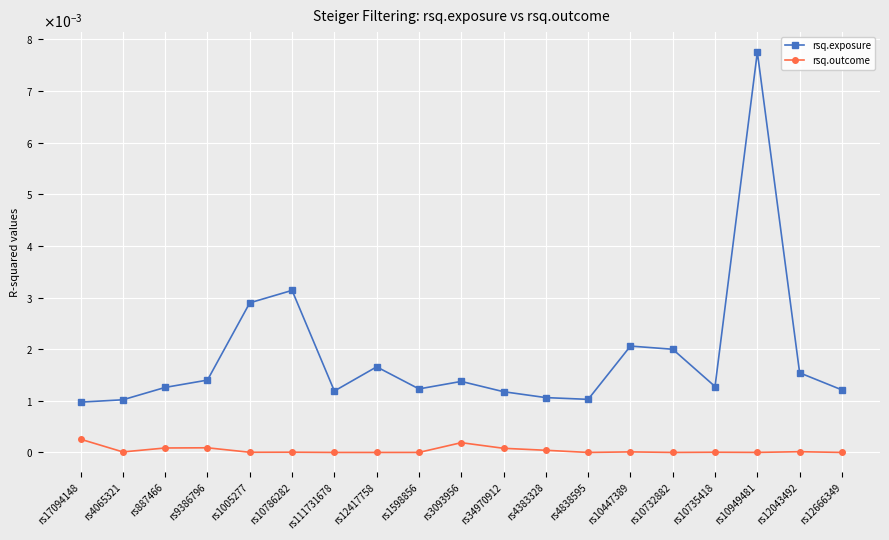

What are all the series names shown in the legend?

rsq.exposure, rsq.outcome